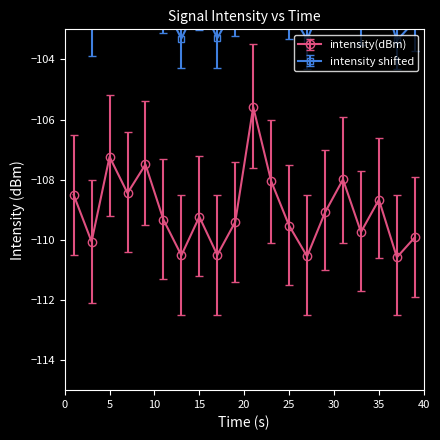

The value of intensity(dBm) at 35 is -108.7. True or false?

True